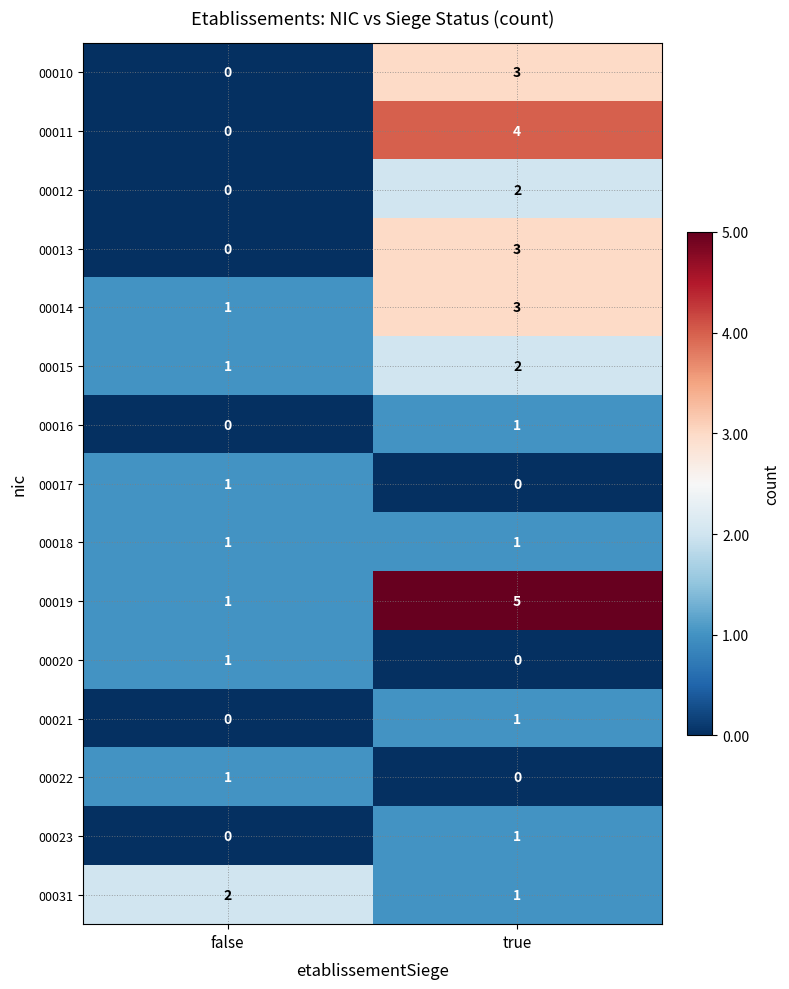

The 00020 series shows 1 at false. True or false?

True